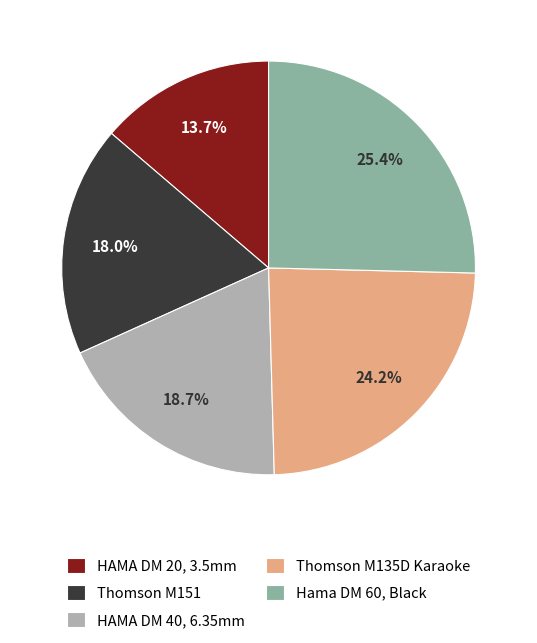

Is the sum of Hama DM 60, Black and Thomson M135D Karaoke greater than half?

No